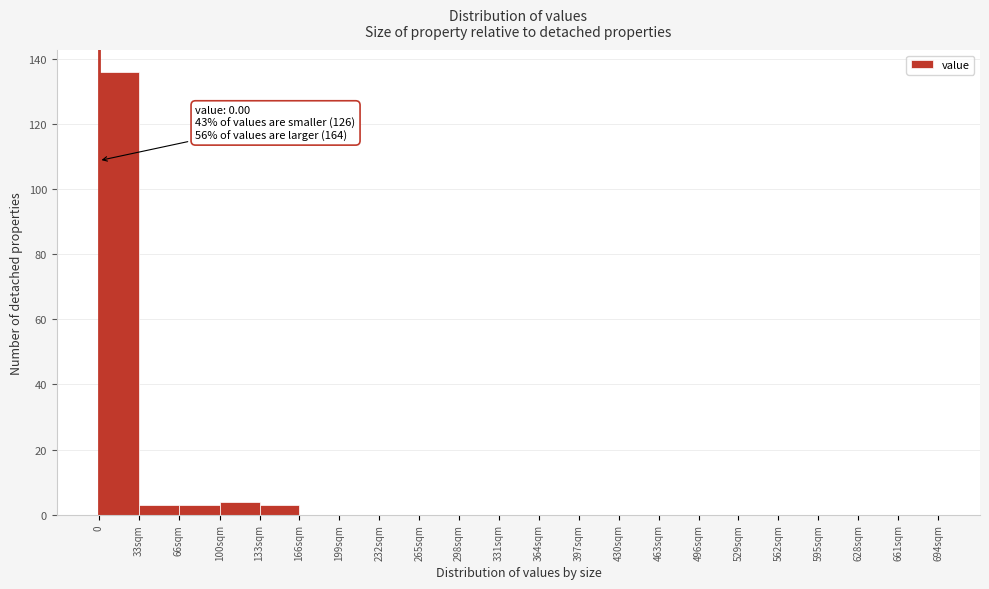

Reading right to left, list all the values displayed in this chart.

661sqm=0	628sqm=0	595sqm=0	562sqm=0	529sqm=0	496sqm=0	463sqm=0	430sqm=0	397sqm=0	364sqm=0	331sqm=0	298sqm=0	265sqm=0	232sqm=0	199sqm=0	166sqm=0	133sqm=3	100sqm=4	66sqm=3	33sqm=3	0=136